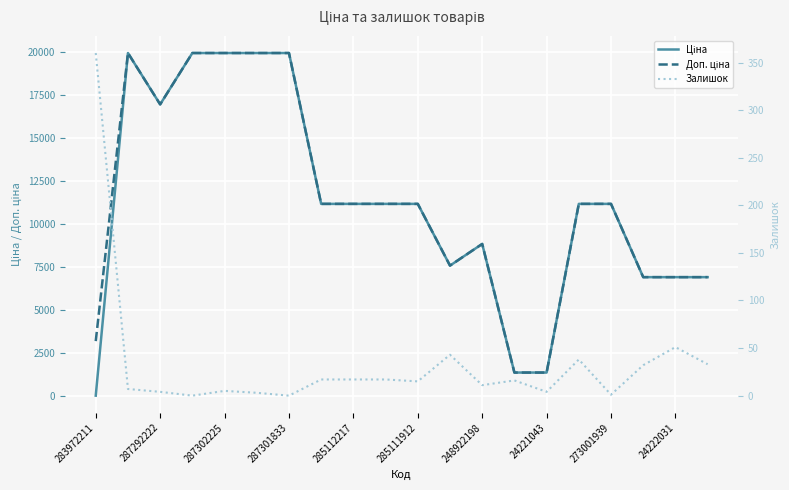

True or false: Залишок has more than 1 points higher than both neighbors.

True